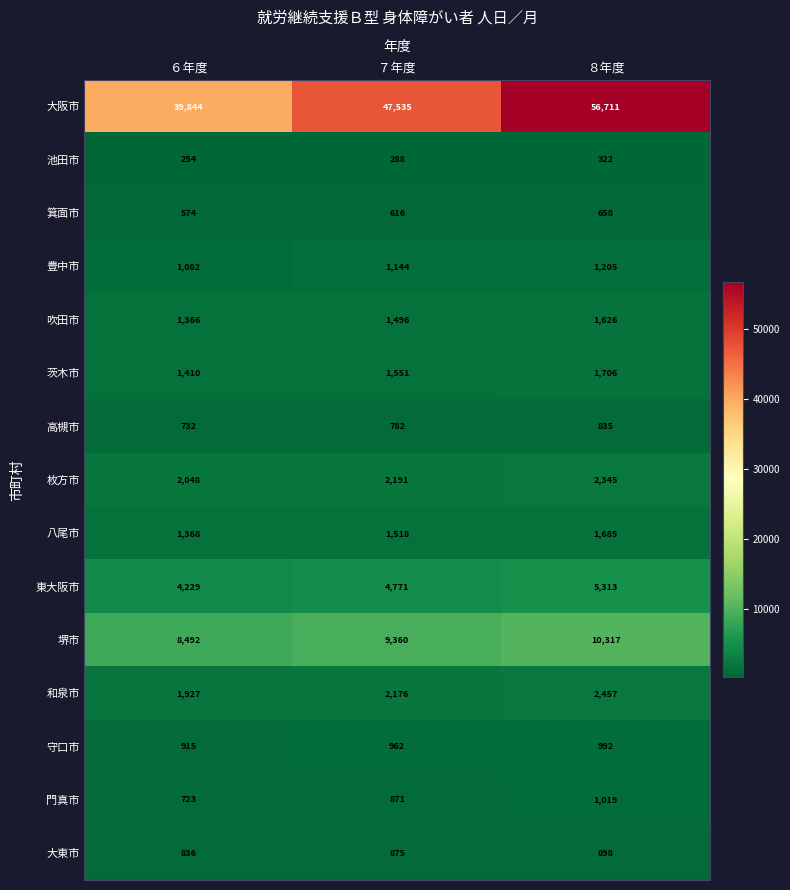

What is the difference between the maximum and minimum values in the 池田市 series?

68